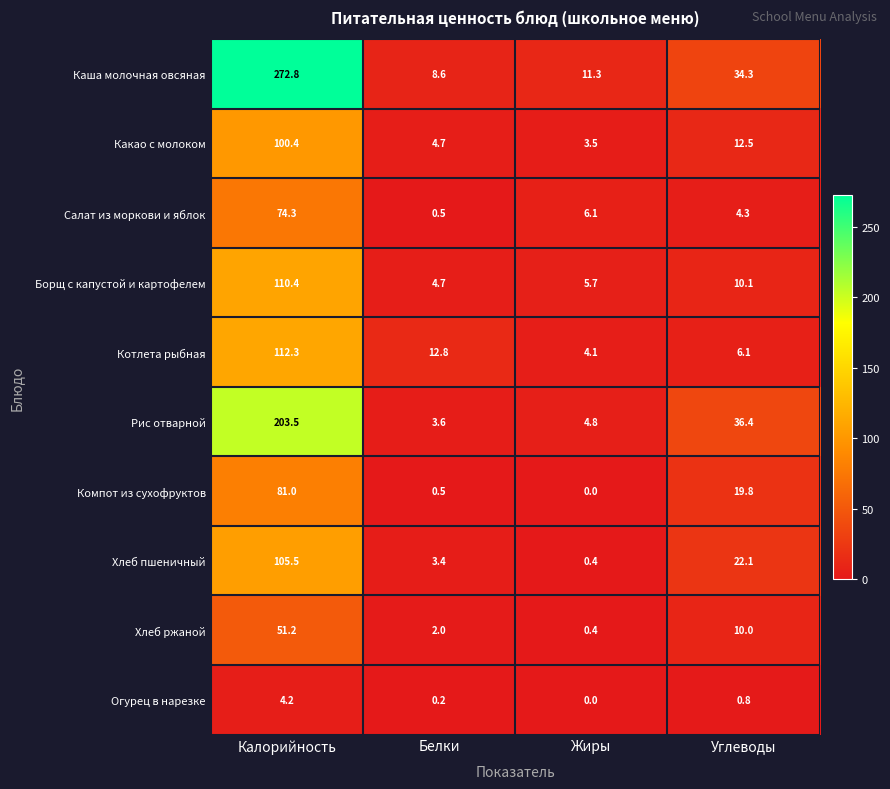

True or false: Огурец в нарезке has a value of 0.8 at Углеводы.

True